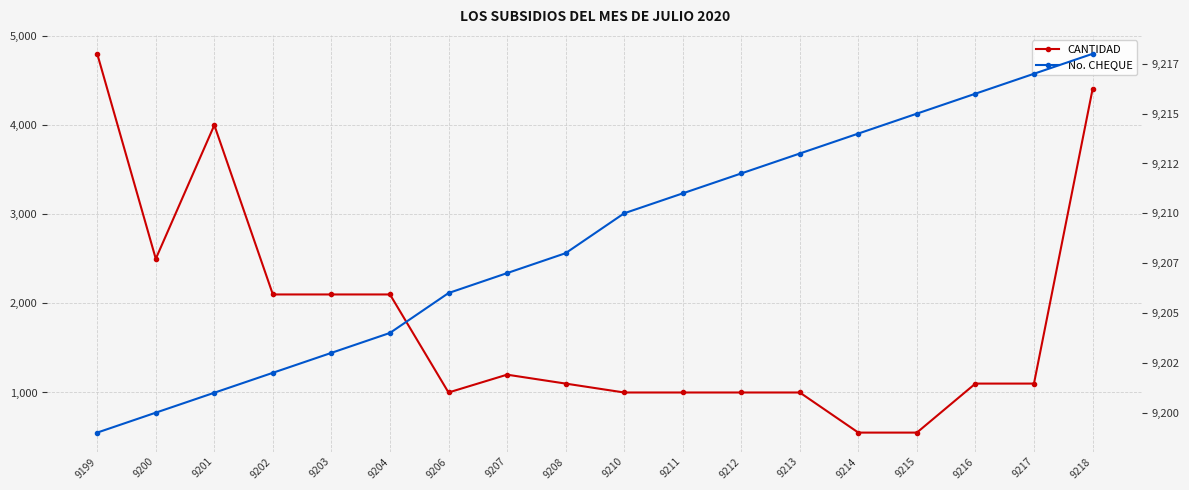

In CANTIDAD, how many points are higher than both neighbors (excluding endpoints)?

2